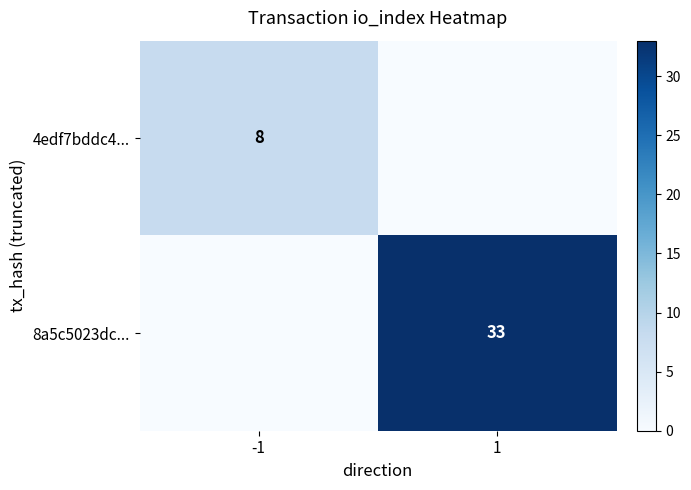

True or false: 4edf7bddc4... has a value of 11 at -1.

False